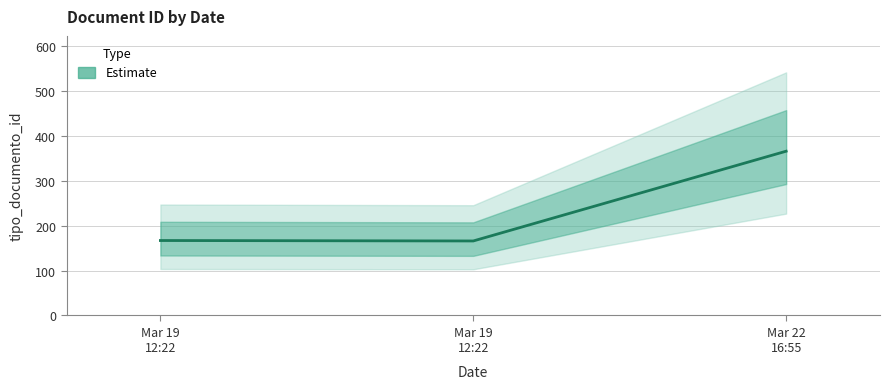

True or false: the data shows 167 at Mar 19
12:22.

True